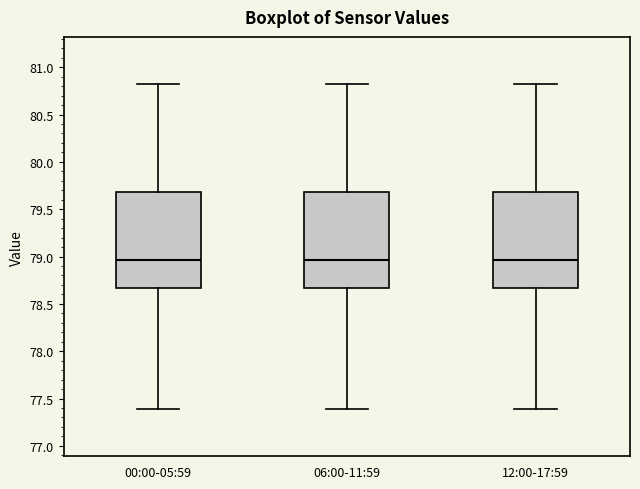

Reading left to right, transcribe this box plot: for each box, give where its median line is, the range the box spans, and where its two whiskers end, as read against the y-axis. The values are not printed on the chart, so give them approximately, as read against the axis.

00:00-05:59: median 78.95, box 78.65 to 79.70, whiskers 77.40 to 80.80
06:00-11:59: median 78.95, box 78.65 to 79.70, whiskers 77.40 to 80.80
12:00-17:59: median 78.95, box 78.65 to 79.70, whiskers 77.40 to 80.80